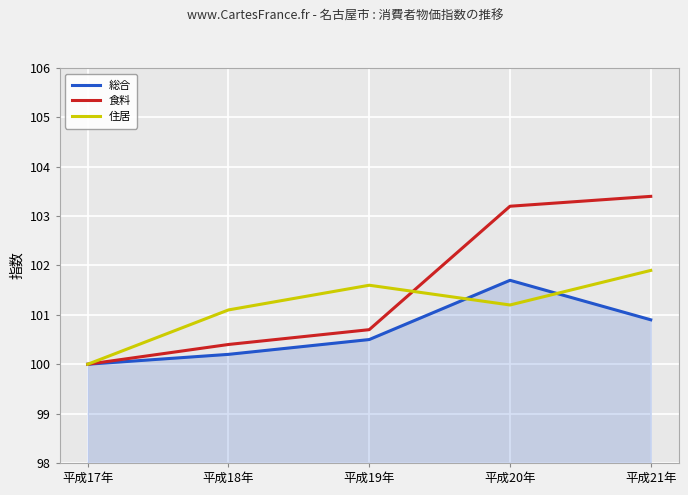

After their last crossing, which series has the higher values: 住居 or 食料?

食料